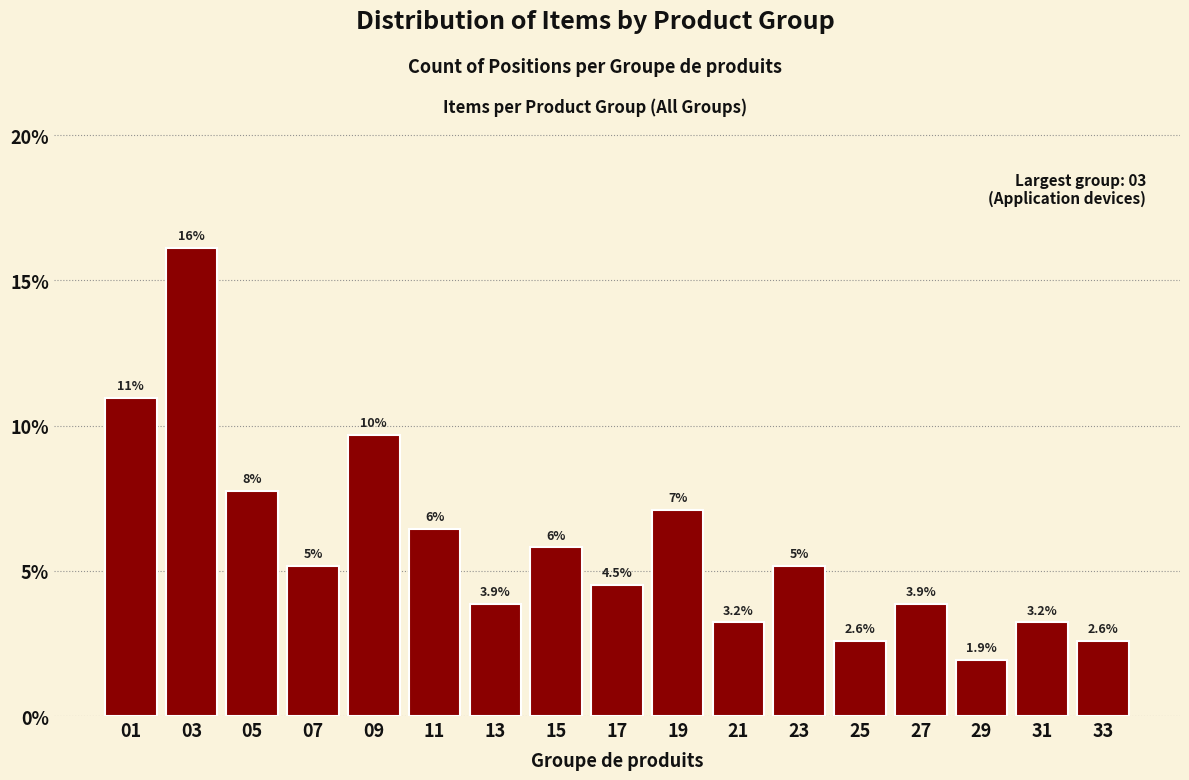

The chart shows a value of 5.8 at 15. True or false?

True